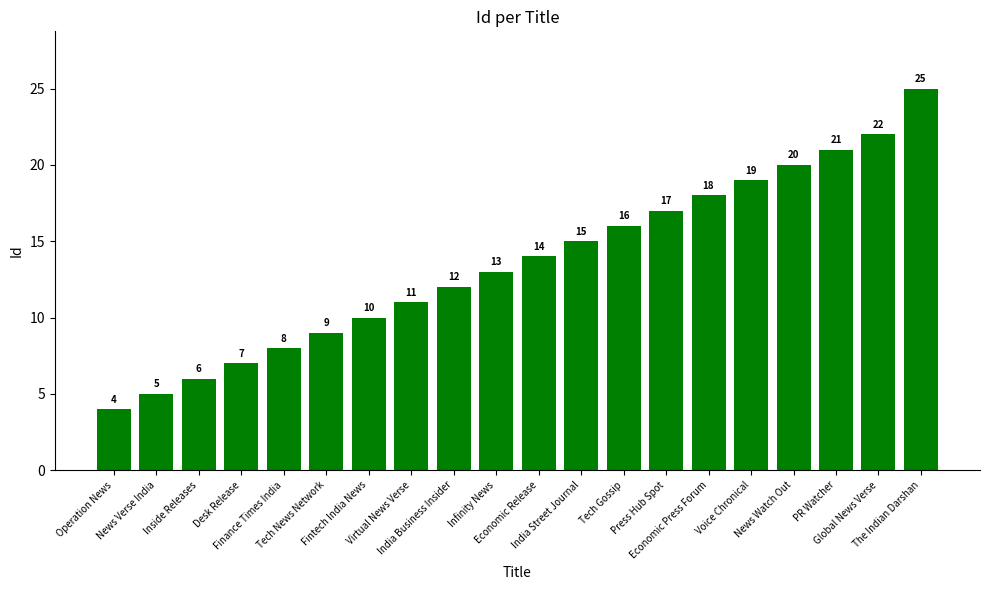

What is the average value?

14